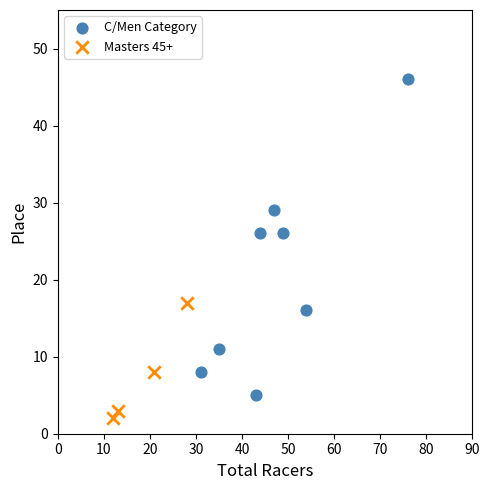

What are all the series names shown in the legend?

C/Men Category, Masters 45+